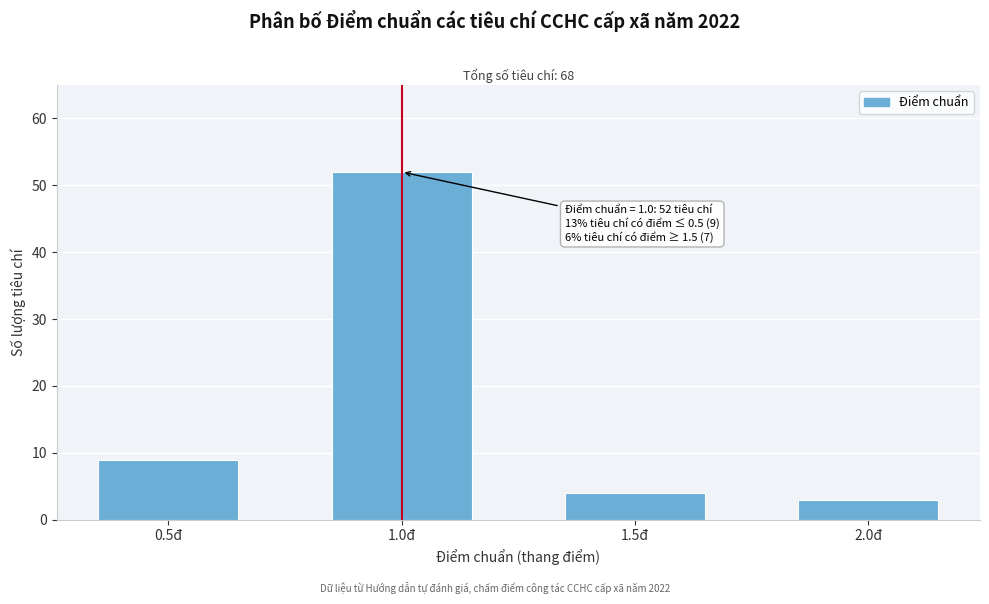

Reading right to left, transcribe all the data shown in this chart.

2.0đ=3	1.5đ=4	1.0đ=52	0.5đ=9